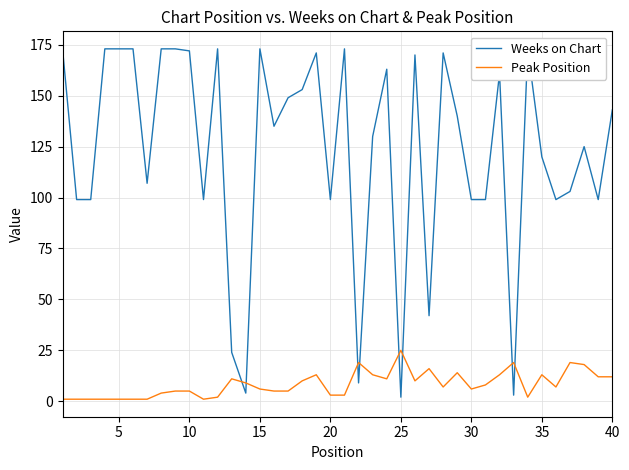

Is this an area chart (filled region under the line)?

No